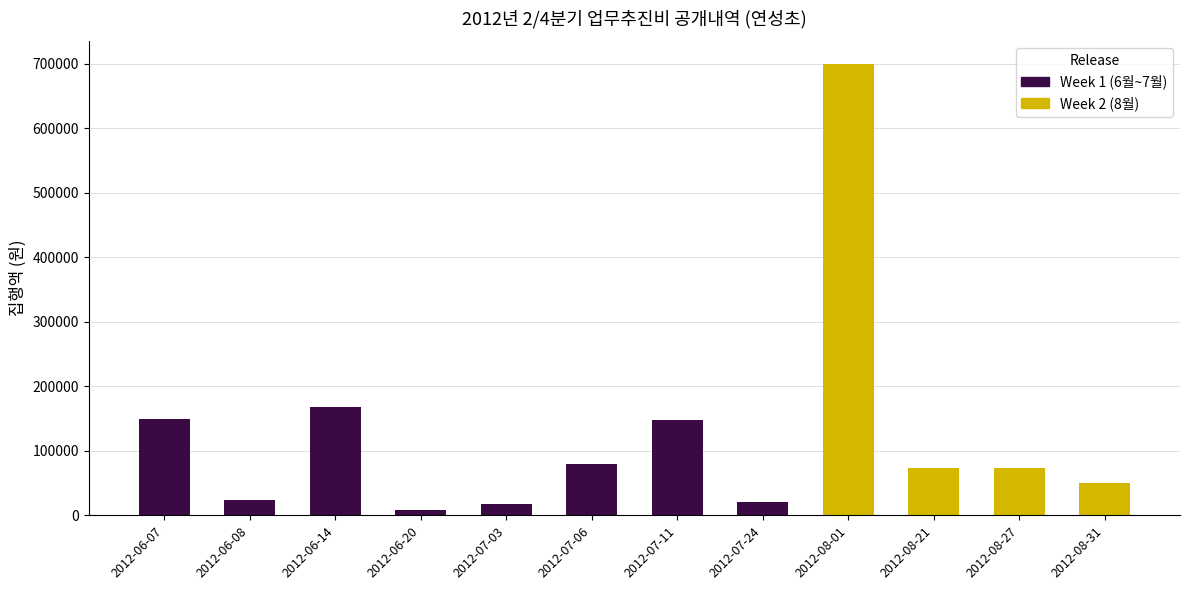

What is the sum of all values?

1510500